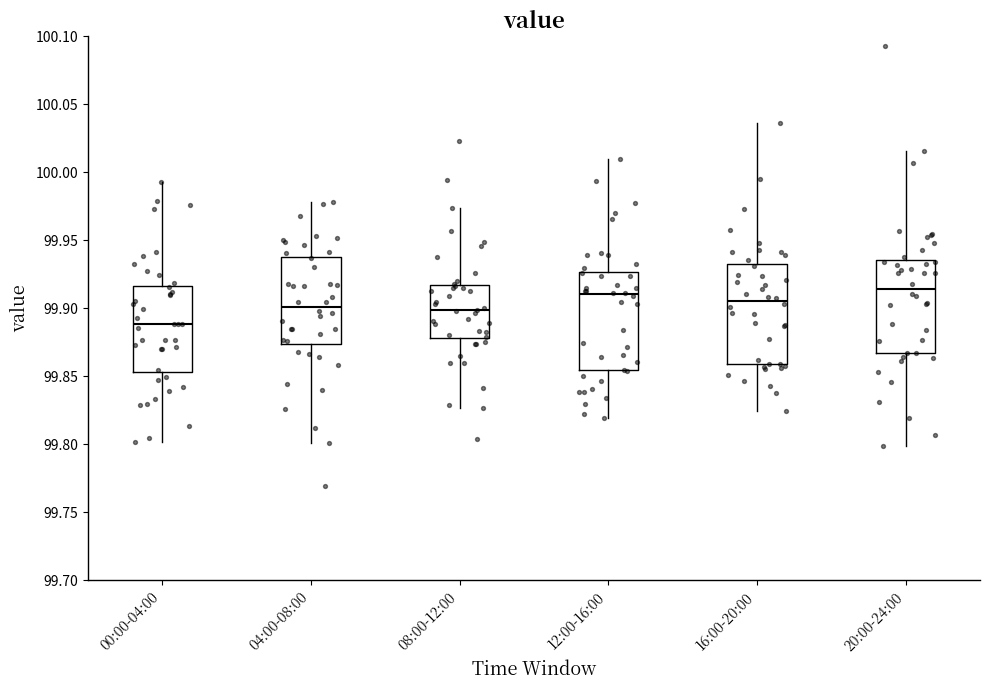

Reading left to right, read every box against the y-axis: the position of its median line, the range the box covers, and the ends of its whiskers. The values are not printed on the chart, so give them approximately, as read against the axis.

00:00-04:00: median 99.890, box 99.855 to 99.915, whiskers 99.800 to 99.995
04:00-08:00: median 99.900, box 99.875 to 99.940, whiskers 99.800 to 99.980
08:00-12:00: median 99.900, box 99.880 to 99.915, whiskers 99.825 to 99.975
12:00-16:00: median 99.910, box 99.855 to 99.925, whiskers 99.820 to 100.010
16:00-20:00: median 99.905, box 99.860 to 99.930, whiskers 99.825 to 100.035
20:00-24:00: median 99.915, box 99.865 to 99.935, whiskers 99.800 to 100.015